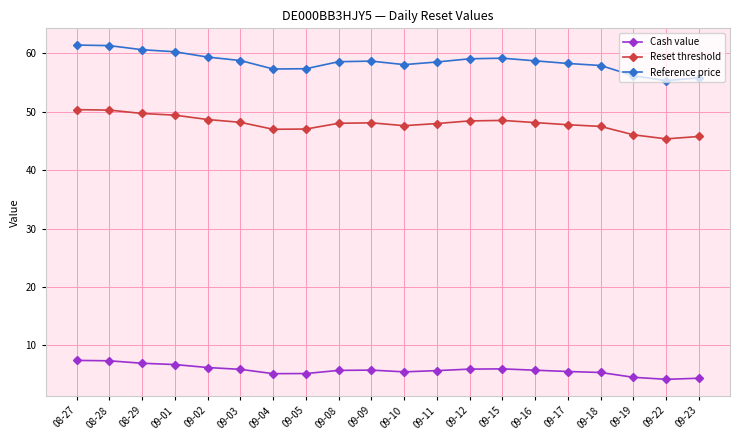

At 09-22, list the series in order from largest to smallest.

Reference price, Reset threshold, Cash value